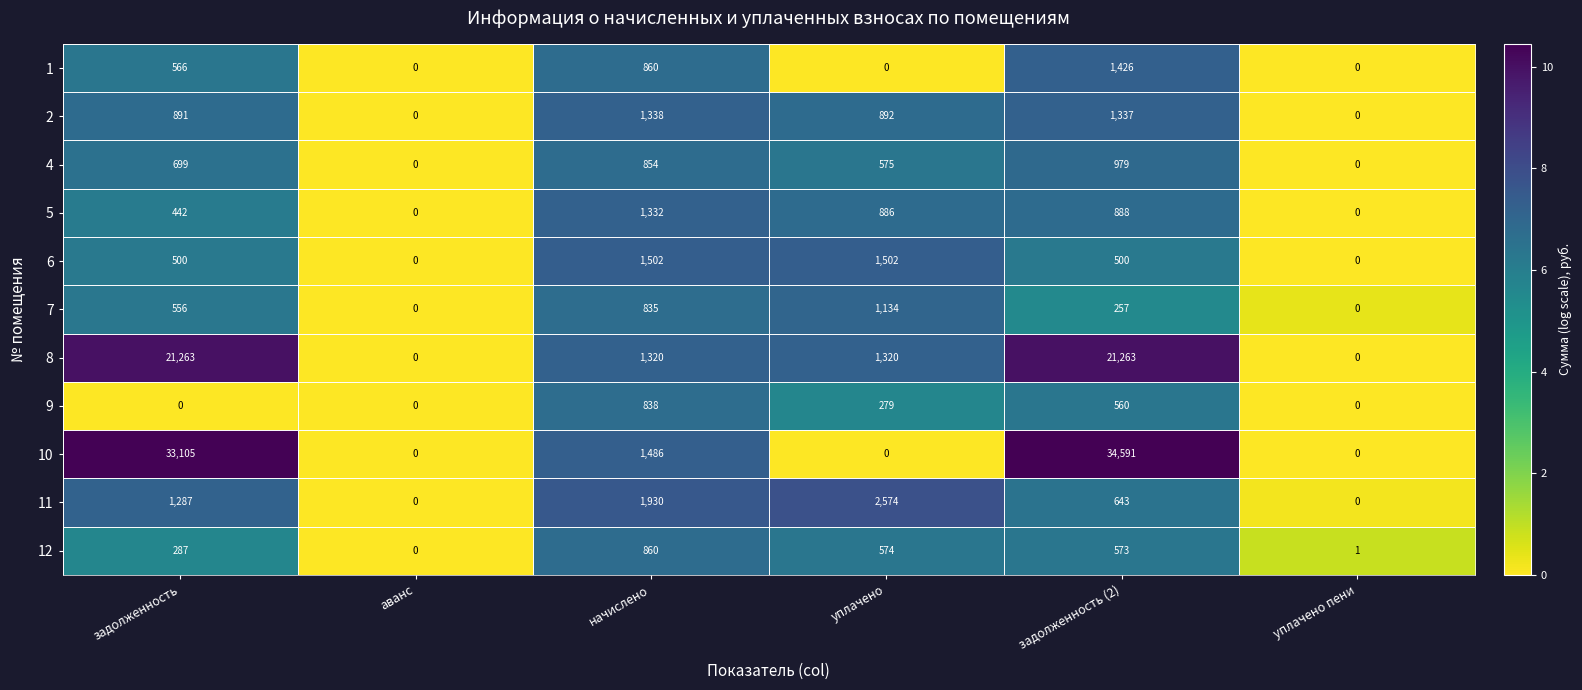

What is the difference between the 5 values at уплачено пени and уплачено?

886